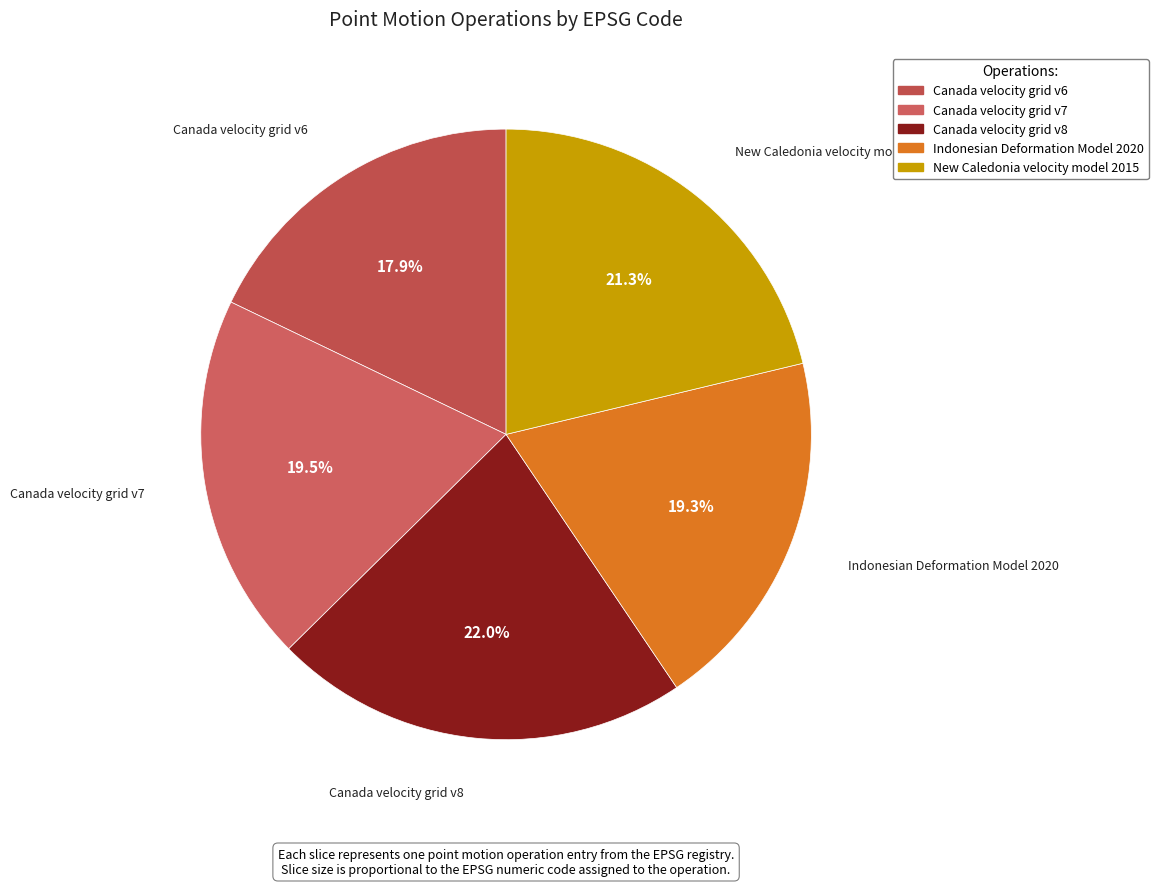

How many segments does this pie chart have?

5